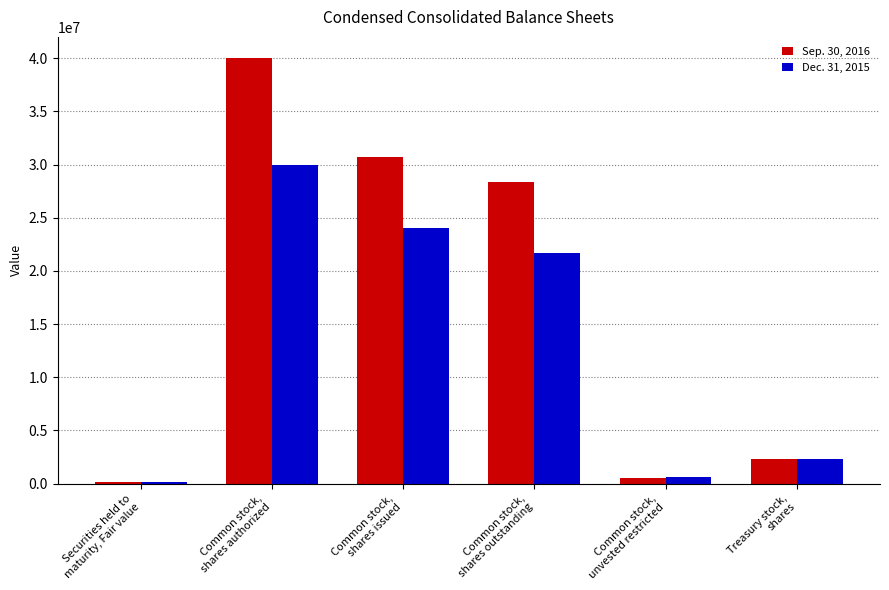

What is the total value across all series at Securities held to
maturity, Fair value?

338475